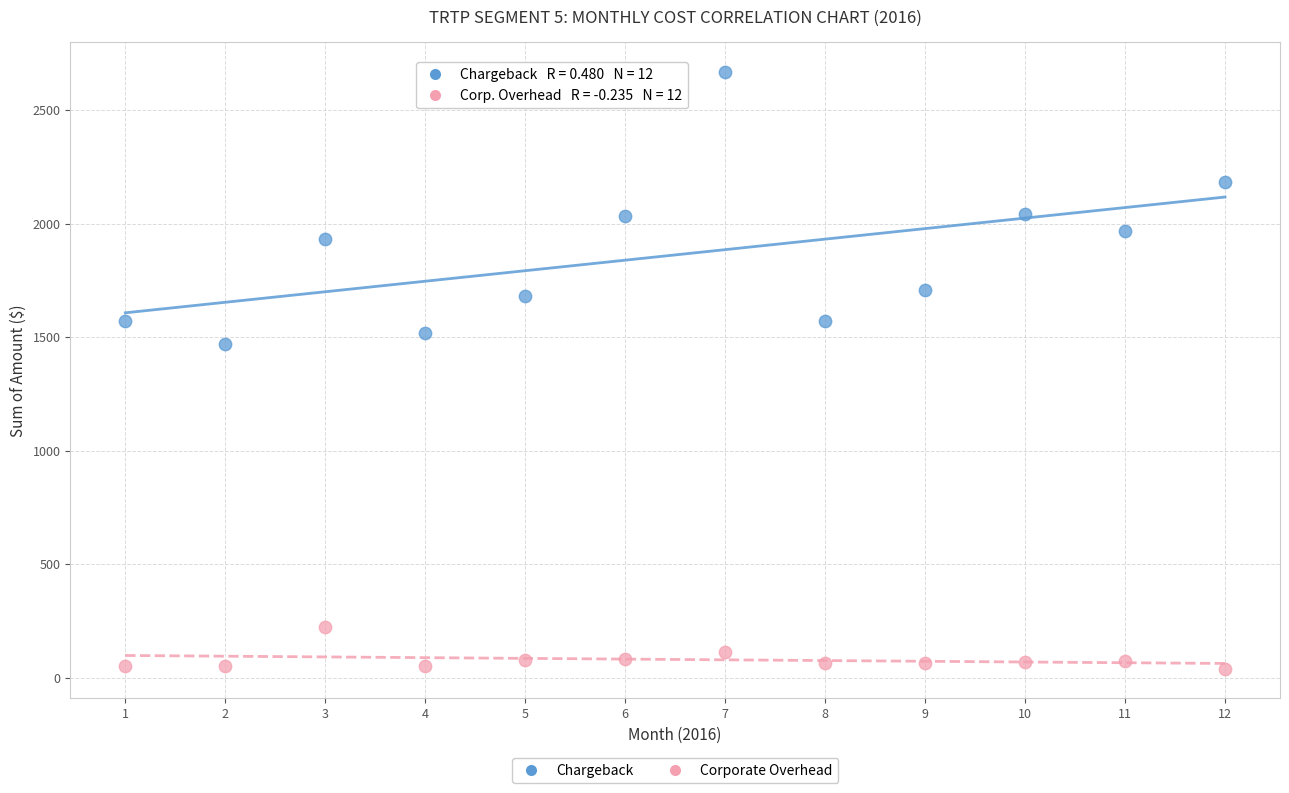

Across all data points, what is the range of Y values (max minus min)?

2628.3